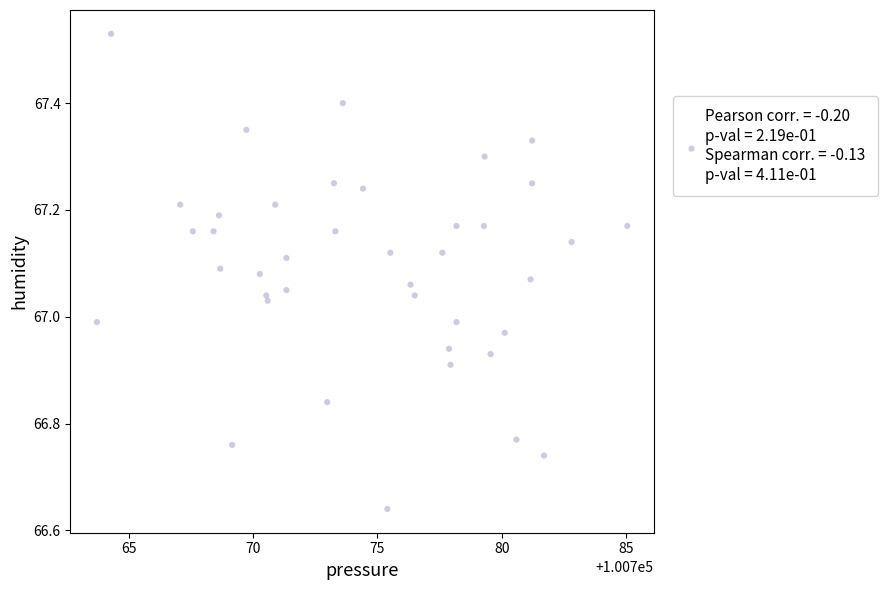

What is the range of Y values (max minus min)?

0.9